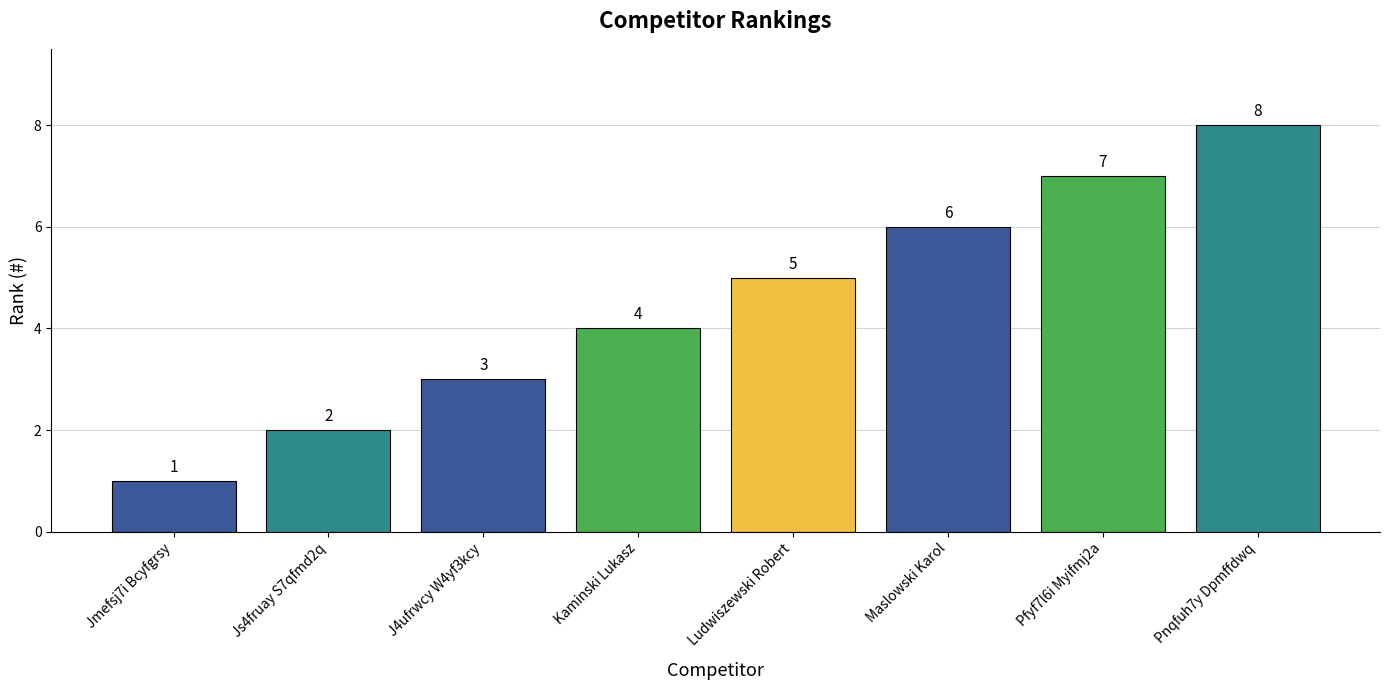

Approximately how many times larger is the value at Pfyf7l6i Myifmj2a compared to Pnqfuh7y Dpmffdwq?

0.9